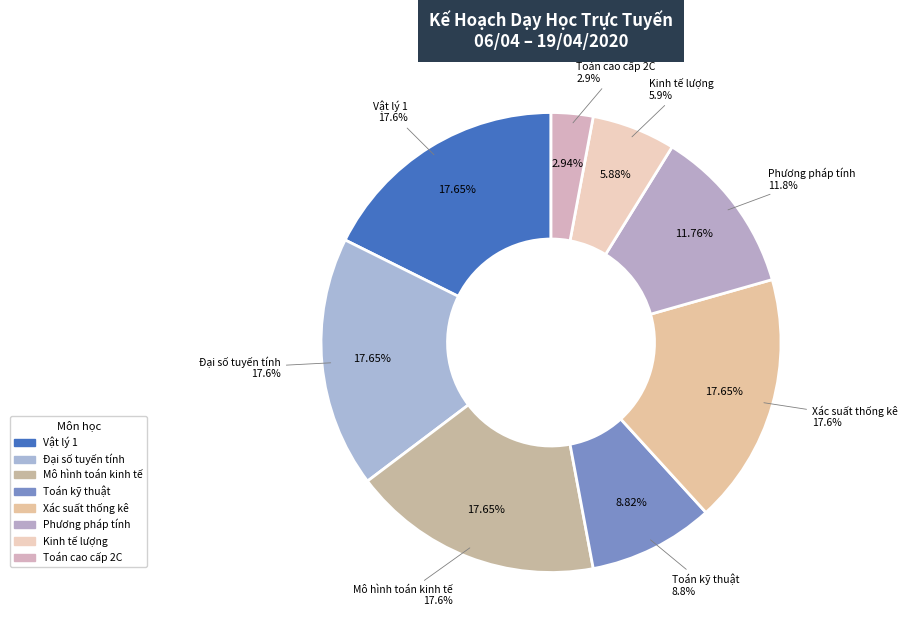

The Phương pháp tính slice represents 12% of the pie. True or false?

True